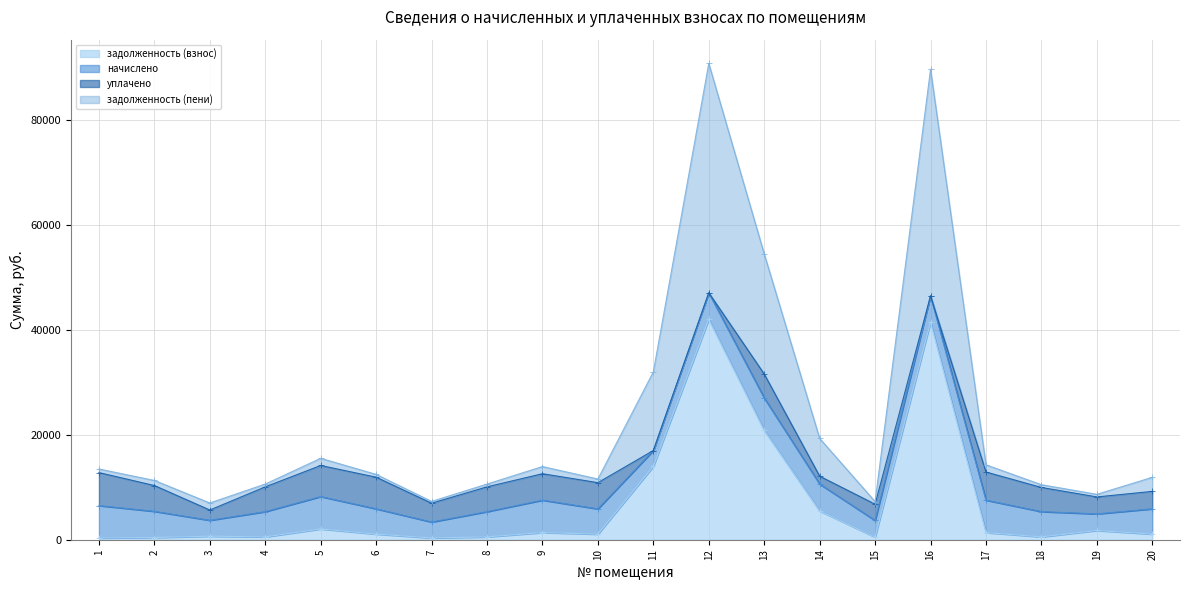

The value of задолженность (пени) at 7 is 5308.4. True or false?

False